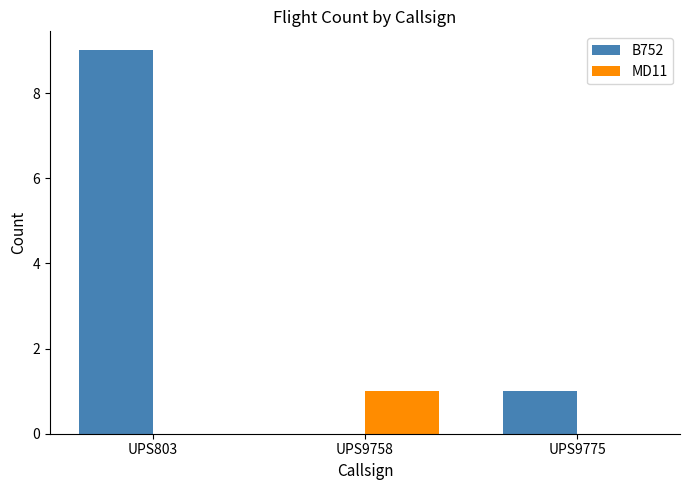

Where is B752 nearest to the value 4?

UPS9775